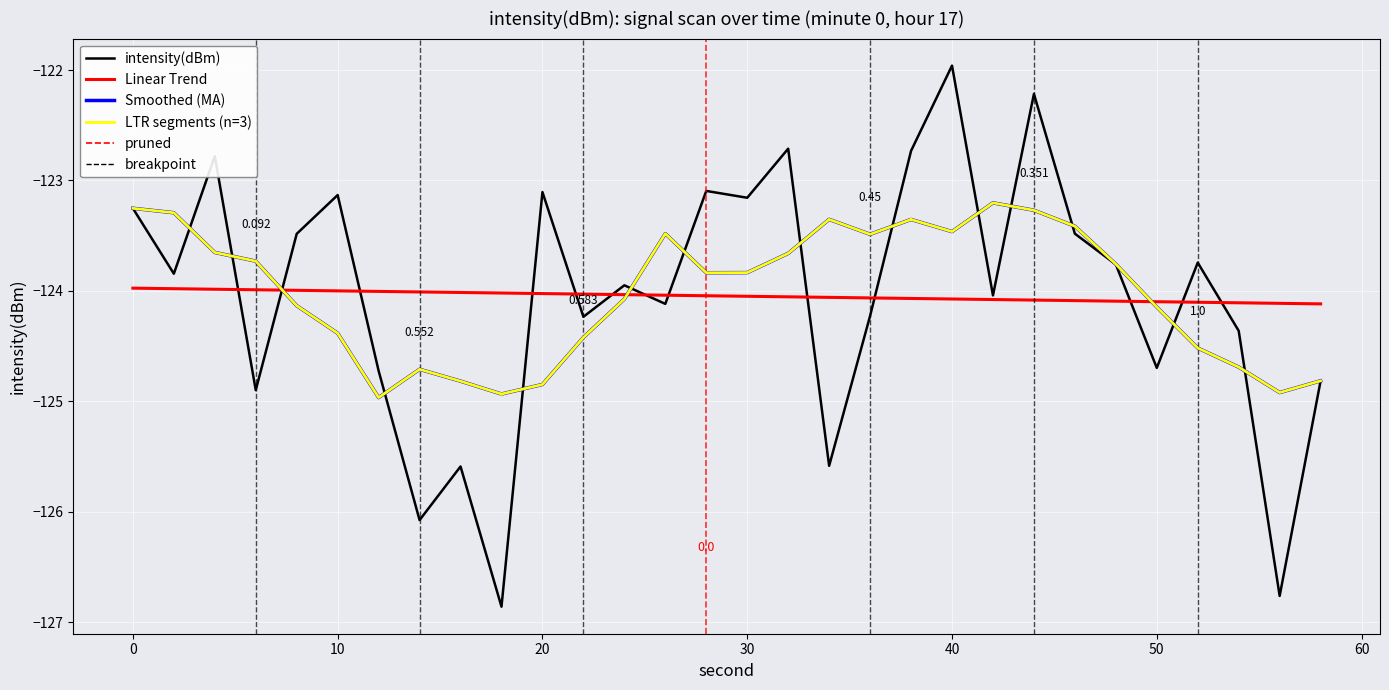

At which category does the chart reach its minimum across all series?

18